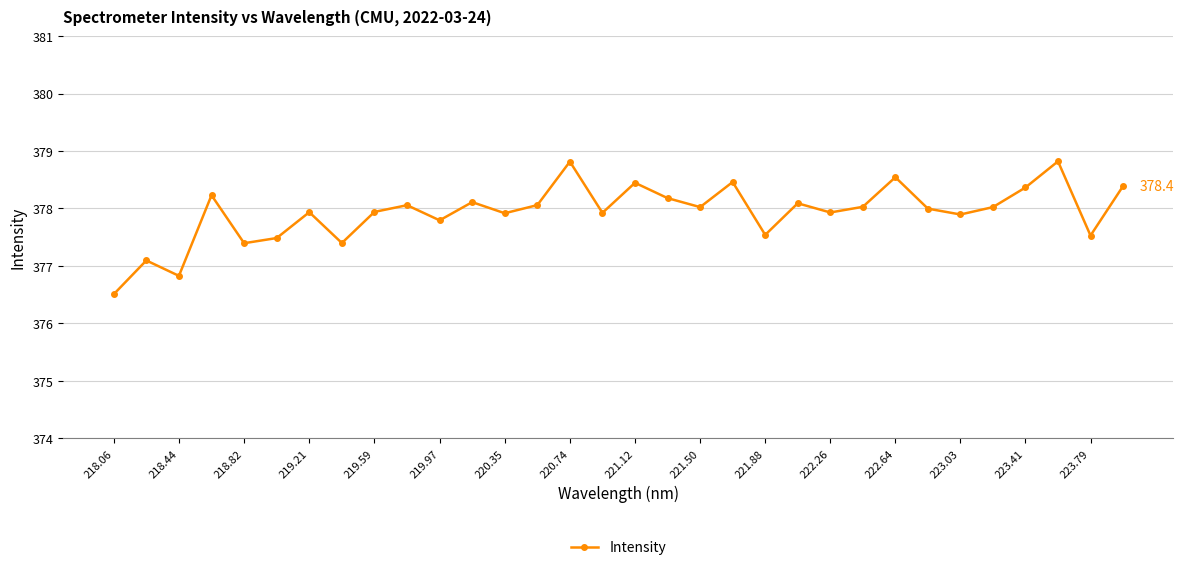

What is the value of the 2nd point from the left?

377.1